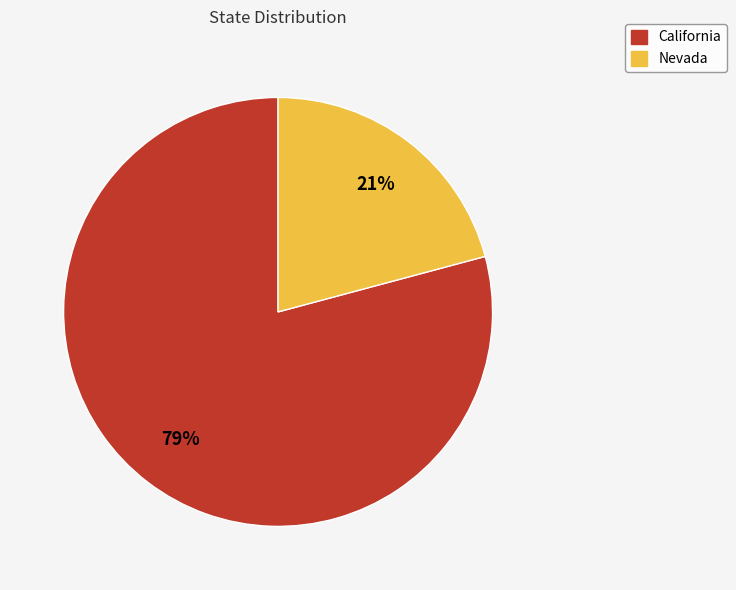

Which slice represents more than half of the pie?

California